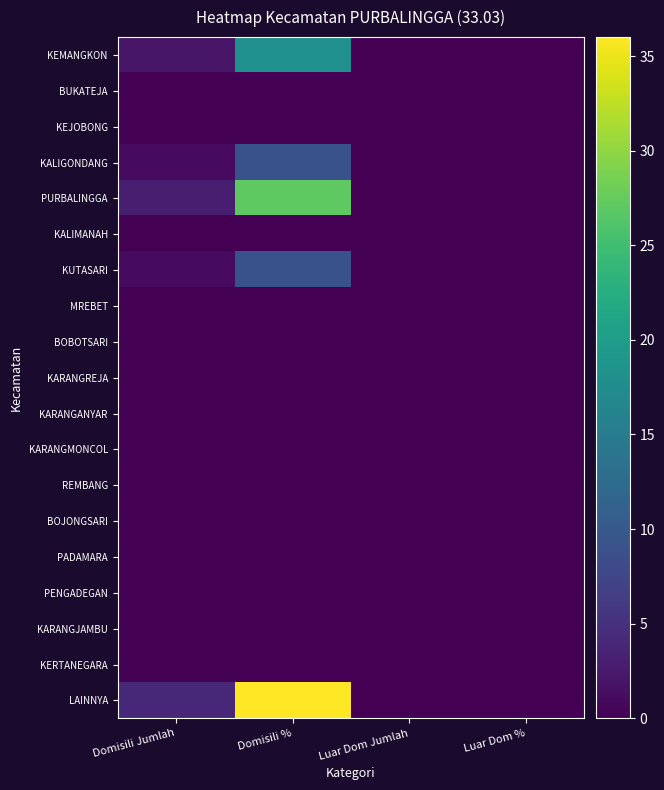

Reading left to right, list all the values displayed in this chart.

KEMANGKON: Domisili Jumlah=2	Domisili %=18	Luar Dom Jumlah=0	Luar Dom %=0
BUKATEJA: Domisili Jumlah=0	Domisili %=0	Luar Dom Jumlah=0	Luar Dom %=0
KEJOBONG: Domisili Jumlah=0	Domisili %=0	Luar Dom Jumlah=0	Luar Dom %=0
KALIGONDANG: Domisili Jumlah=1	Domisili %=9	Luar Dom Jumlah=0	Luar Dom %=0
PURBALINGGA: Domisili Jumlah=3	Domisili %=27	Luar Dom Jumlah=0	Luar Dom %=0
KALIMANAH: Domisili Jumlah=0	Domisili %=0	Luar Dom Jumlah=0	Luar Dom %=0
KUTASARI: Domisili Jumlah=1	Domisili %=9	Luar Dom Jumlah=0	Luar Dom %=0
MREBET: Domisili Jumlah=0	Domisili %=0	Luar Dom Jumlah=0	Luar Dom %=0
BOBOTSARI: Domisili Jumlah=0	Domisili %=0	Luar Dom Jumlah=0	Luar Dom %=0
KARANGREJA: Domisili Jumlah=0	Domisili %=0	Luar Dom Jumlah=0	Luar Dom %=0
KARANGANYAR: Domisili Jumlah=0	Domisili %=0	Luar Dom Jumlah=0	Luar Dom %=0
KARANGMONCOL: Domisili Jumlah=0	Domisili %=0	Luar Dom Jumlah=0	Luar Dom %=0
REMBANG: Domisili Jumlah=0	Domisili %=0	Luar Dom Jumlah=0	Luar Dom %=0
BOJONGSARI: Domisili Jumlah=0	Domisili %=0	Luar Dom Jumlah=0	Luar Dom %=0
PADAMARA: Domisili Jumlah=0	Domisili %=0	Luar Dom Jumlah=0	Luar Dom %=0
PENGADEGAN: Domisili Jumlah=0	Domisili %=0	Luar Dom Jumlah=0	Luar Dom %=0
KARANGJAMBU: Domisili Jumlah=0	Domisili %=0	Luar Dom Jumlah=0	Luar Dom %=0
KERTANEGARA: Domisili Jumlah=0	Domisili %=0	Luar Dom Jumlah=0	Luar Dom %=0
LAINNYA: Domisili Jumlah=4	Domisili %=36	Luar Dom Jumlah=0	Luar Dom %=0